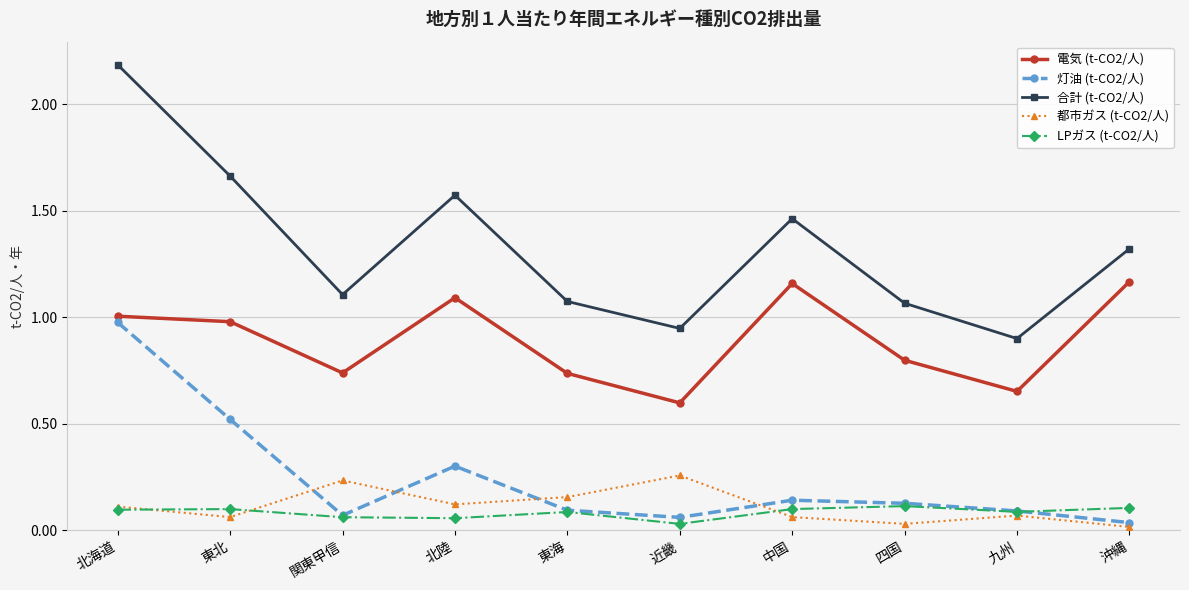

The value of 灯油 (t-CO2/人) at 北陸 is 0.4. True or false?

False